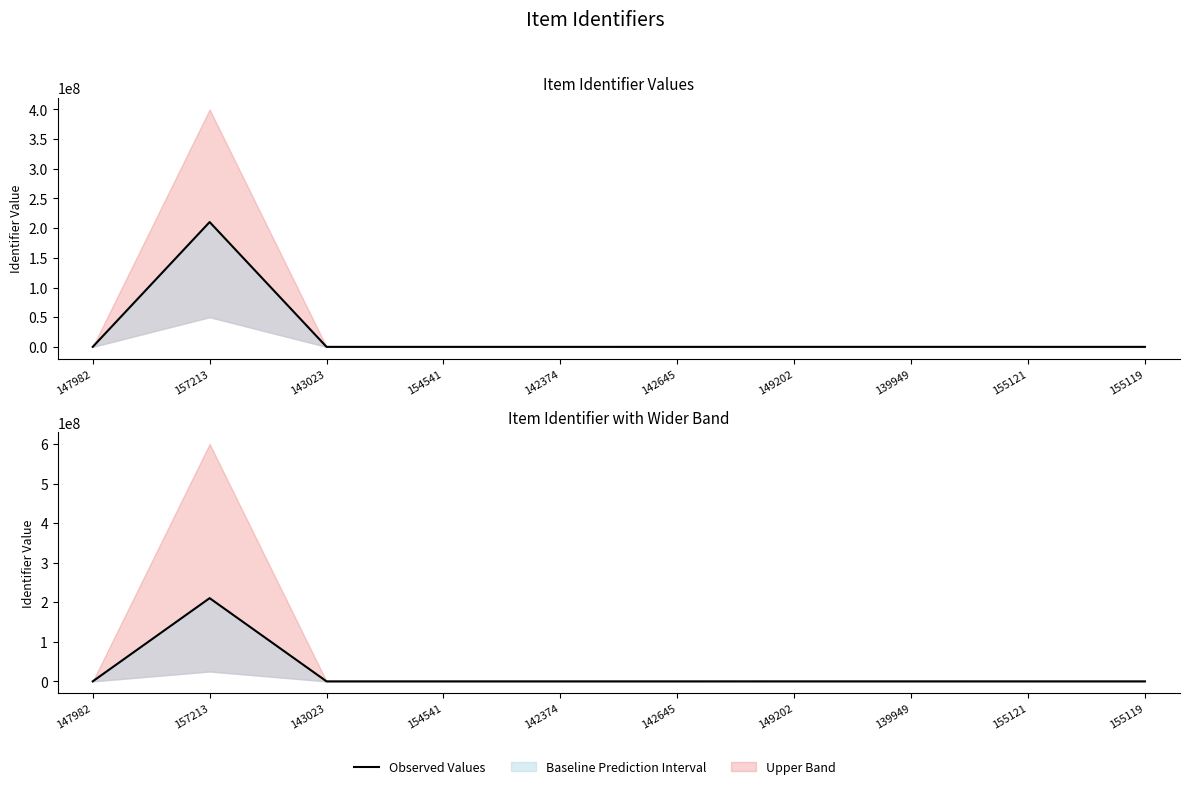

What is the maximum value shown in the chart?

210301062